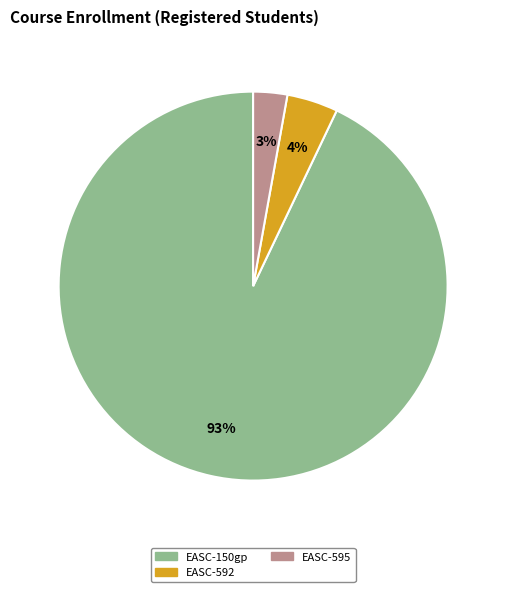

Is there any slice that represents more than half of the pie?

Yes